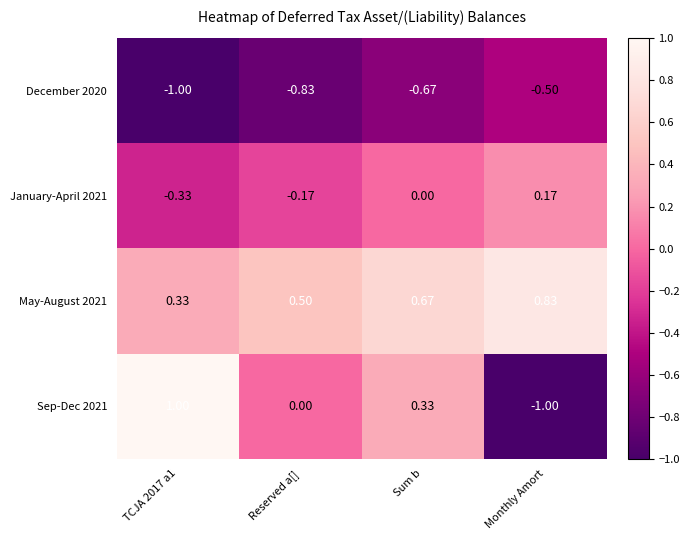

Rank the series at Reserved a[] from lowest to highest value.

December 2020, January-April 2021, Sep-Dec 2021, May-August 2021